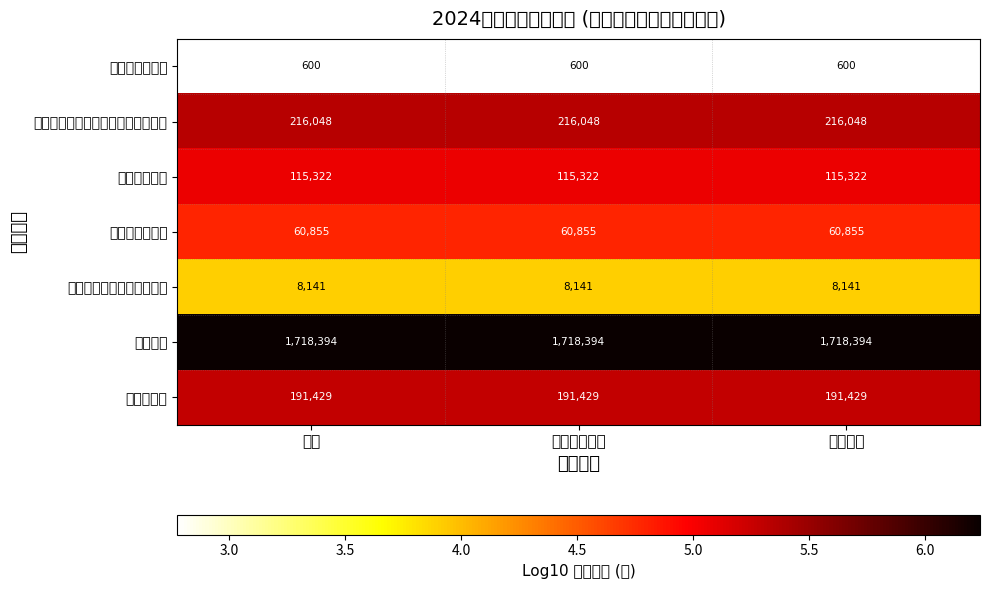

At 合计, list the series in order from smallest to largest.

事业单位离退休, 其他行政事业单位医疗支出, 公务员医疗补助, 事业单位医疗, 住房公积金, 机关事业单位基本养老保险缴费支出, 水土保持